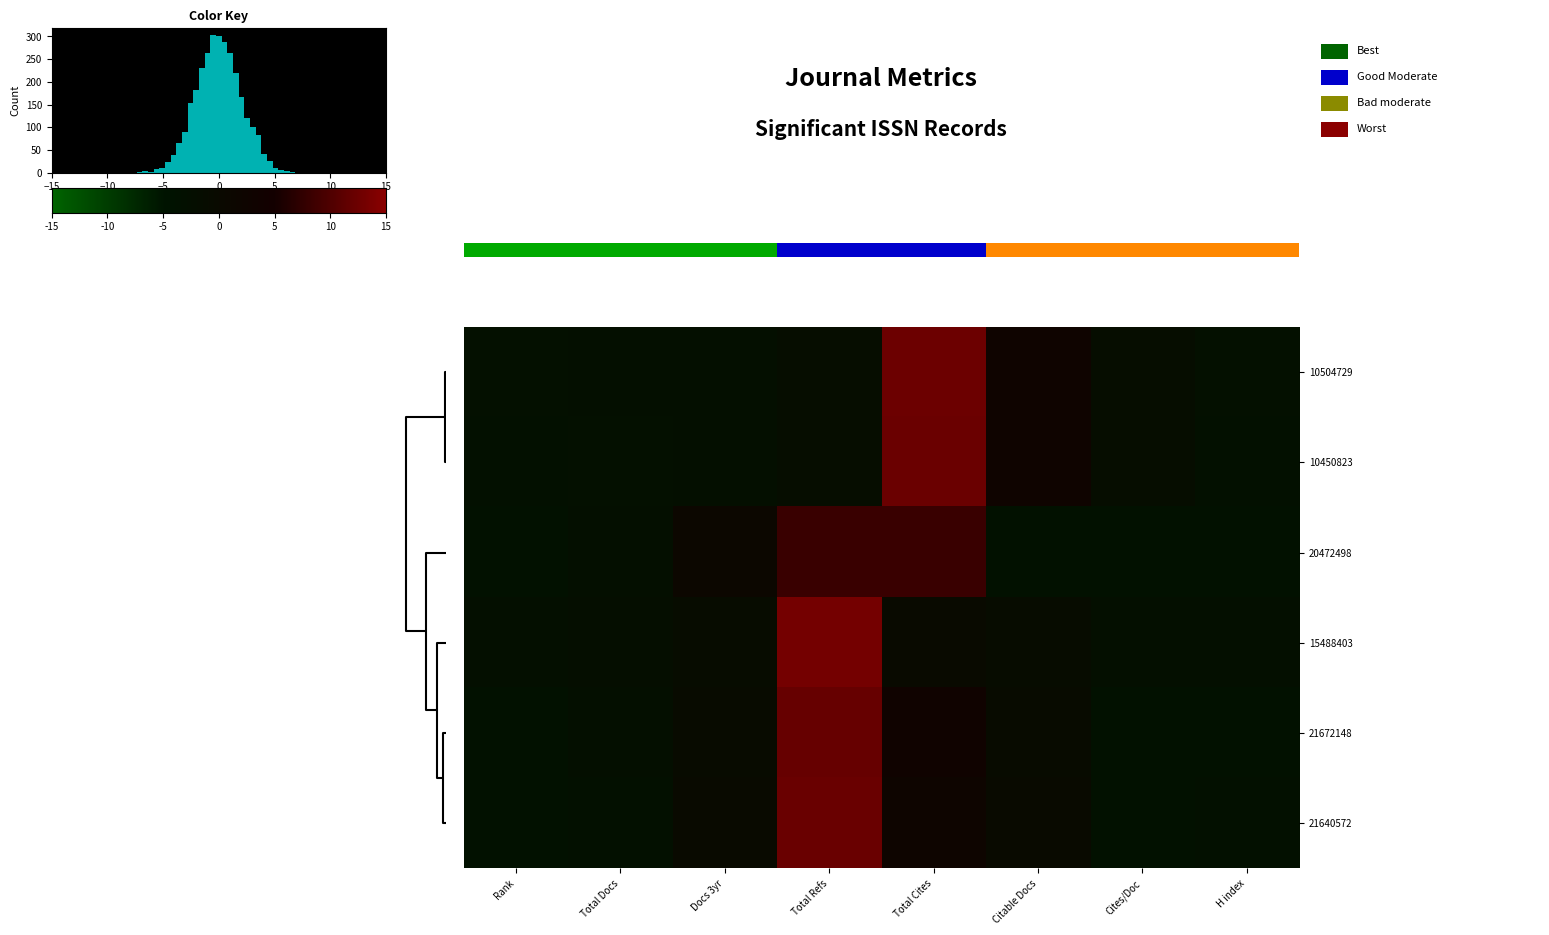

Rank the series at 0 from highest to lowest value.

row_3, row_5, row_4, row_2, row_1, row_0